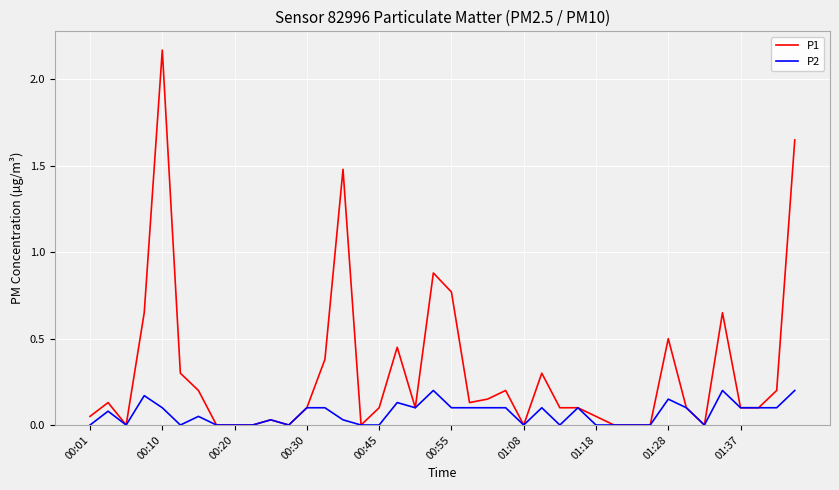

Which series has the largest range (max minus min)?

P1